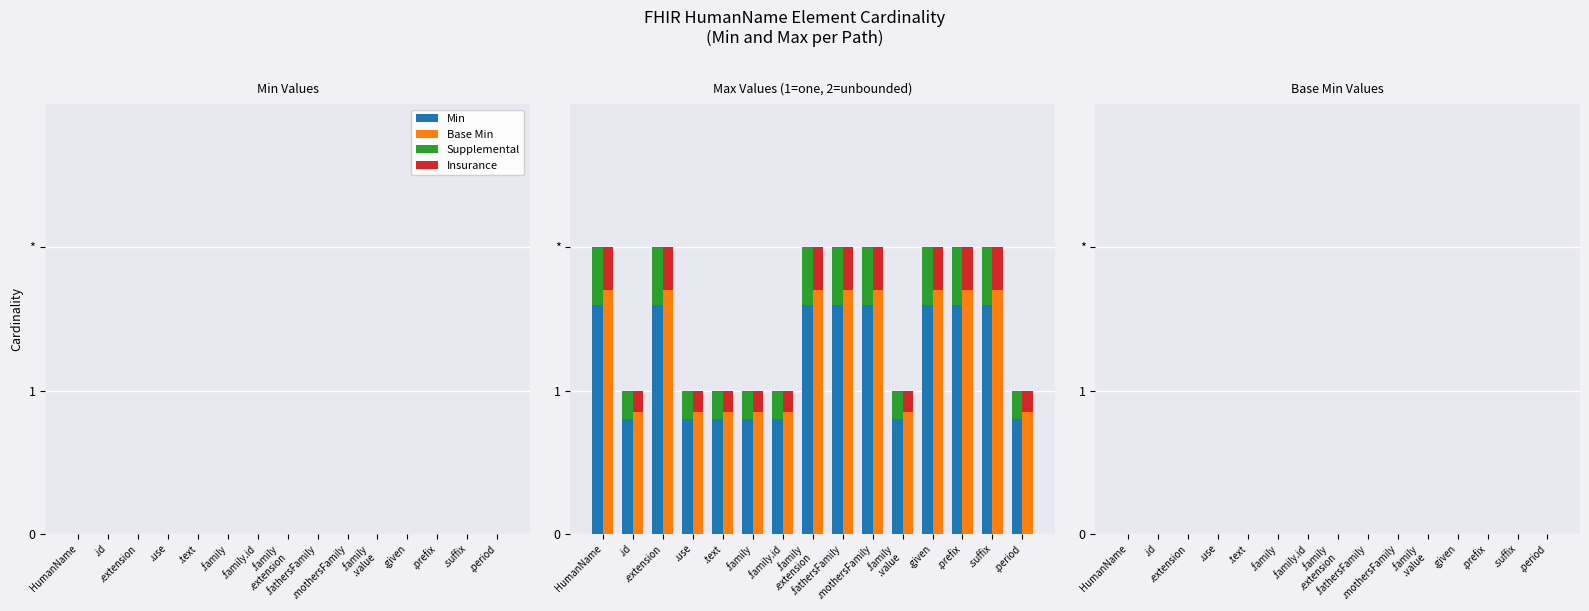

Reading left to right, transcribe all the data shown in this chart.

Min: HumanName=0	.id=0	.extension=0	.use=0	.text=0	.family=0	.family.id=0	.family
.extension=0	.fathersFamily=0	.mothersFamily=0	.family
.value=0	.given=0	.prefix=0	.suffix=0	.period=0
Base Min: HumanName=0	.id=0	.extension=0	.use=0	.text=0	.family=0	.family.id=0	.family
.extension=0	.fathersFamily=0	.mothersFamily=0	.family
.value=0	.given=0	.prefix=0	.suffix=0	.period=0
Supplemental: HumanName=0	.id=0	.extension=0	.use=0	.text=0	.family=0	.family.id=0	.family
.extension=0	.fathersFamily=0	.mothersFamily=0	.family
.value=0	.given=0	.prefix=0	.suffix=0	.period=0
Insurance: HumanName=0	.id=0	.extension=0	.use=0	.text=0	.family=0	.family.id=0	.family
.extension=0	.fathersFamily=0	.mothersFamily=0	.family
.value=0	.given=0	.prefix=0	.suffix=0	.period=0
Max: HumanName=2	.id=1	.extension=2	.use=1	.text=1	.family=1	.family.id=1	.family
.extension=2	.fathersFamily=2	.mothersFamily=2	.family
.value=1	.given=2	.prefix=2	.suffix=2	.period=1
Base Max: HumanName=2	.id=1	.extension=2	.use=1	.text=1	.family=1	.family.id=1	.family
.extension=2	.fathersFamily=2	.mothersFamily=2	.family
.value=1	.given=2	.prefix=2	.suffix=2	.period=1